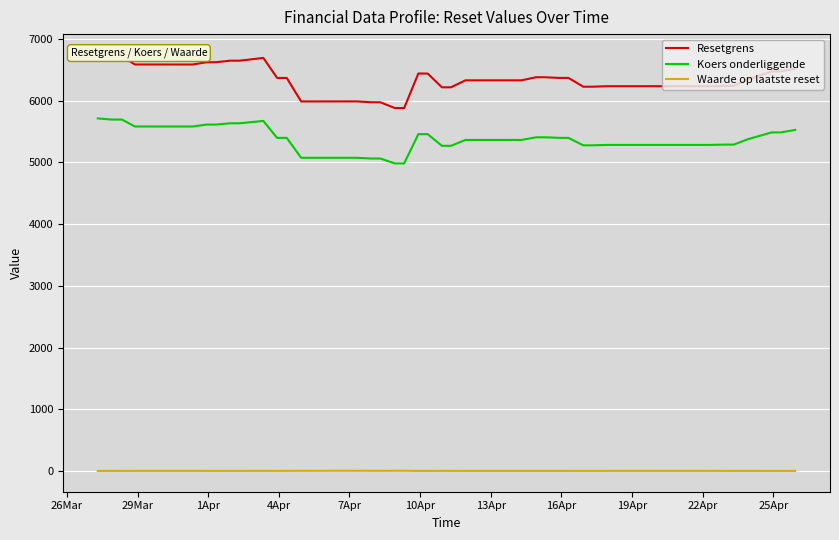

True or false: Waarde op laatste reset and Koers onderliggende cross at least once.

False